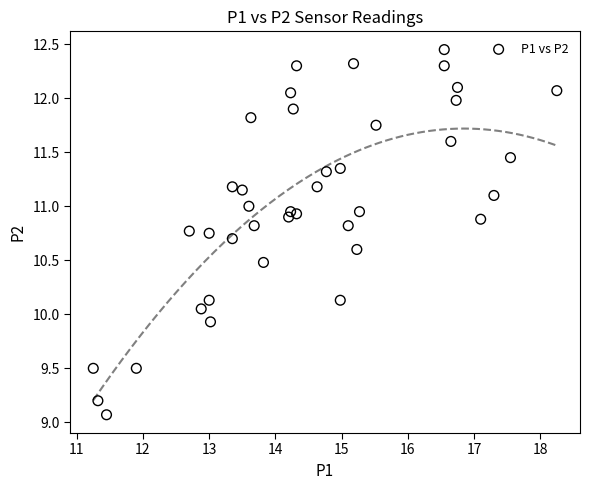

What is the range of X values (max minus min)?

7.0